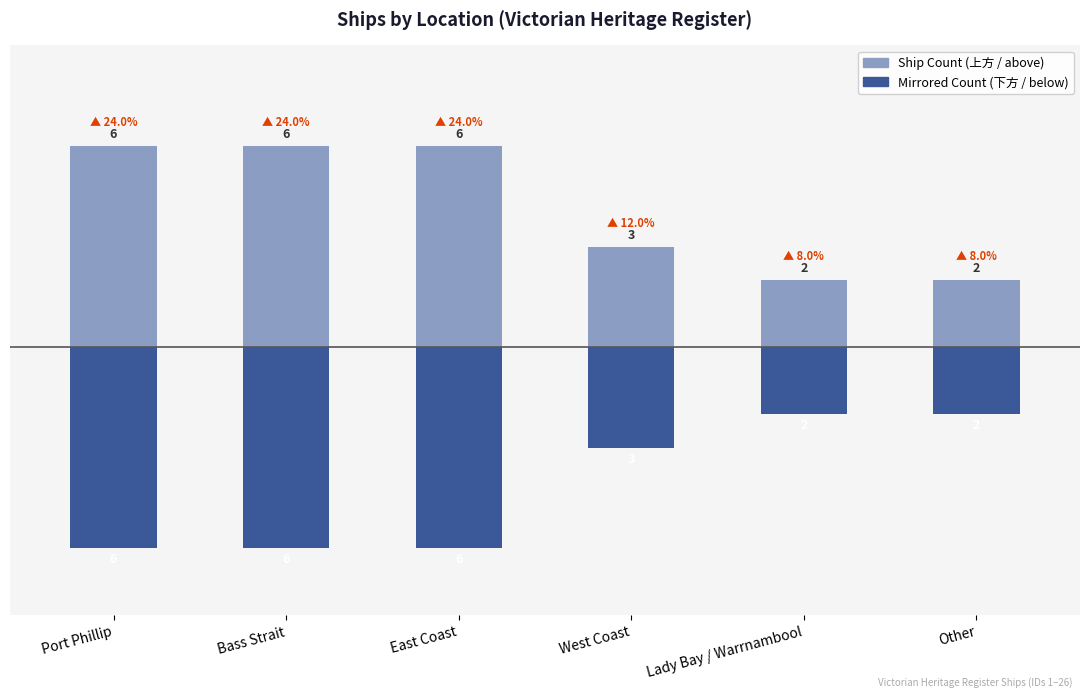

Reading right to left, extract all data points from this chart.

Ship Count (above): 2	2	3	6	6	6
Mirrored Count (below): -2	-2	-3	-6	-6	-6